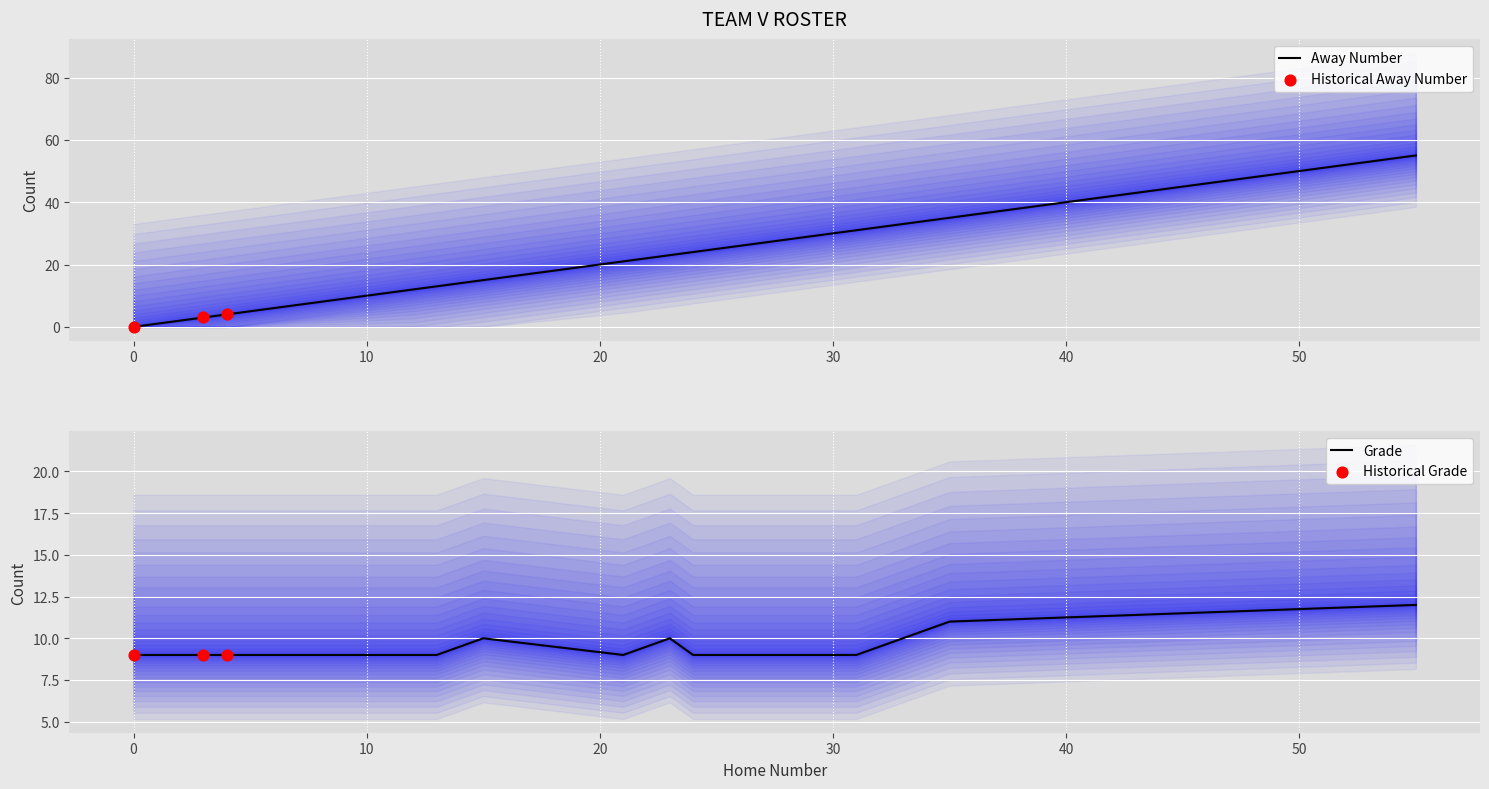

At how many categories does at least one series exceed 12?

8